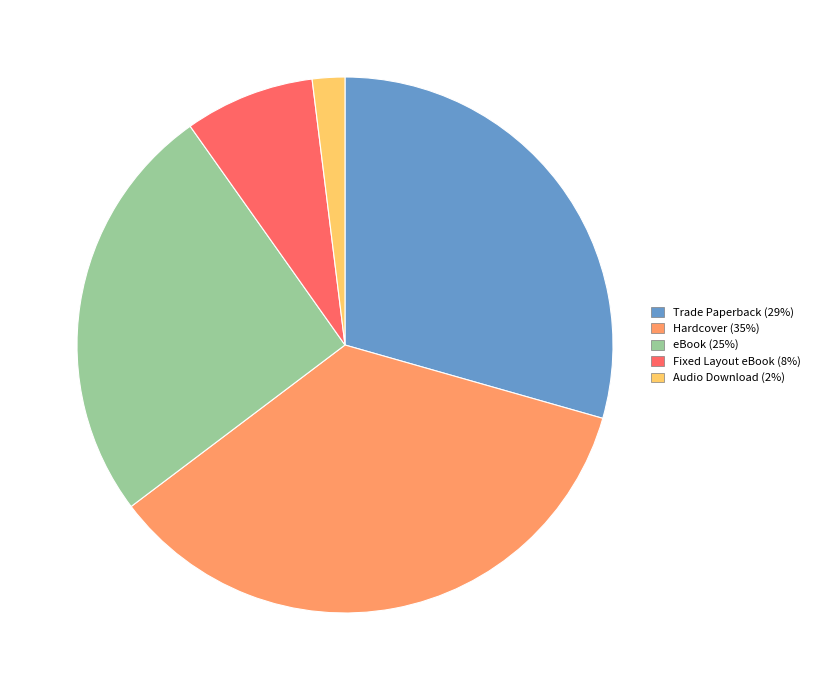

Between eBook (25%) and Hardcover (35%), which is larger?

Hardcover (35%)